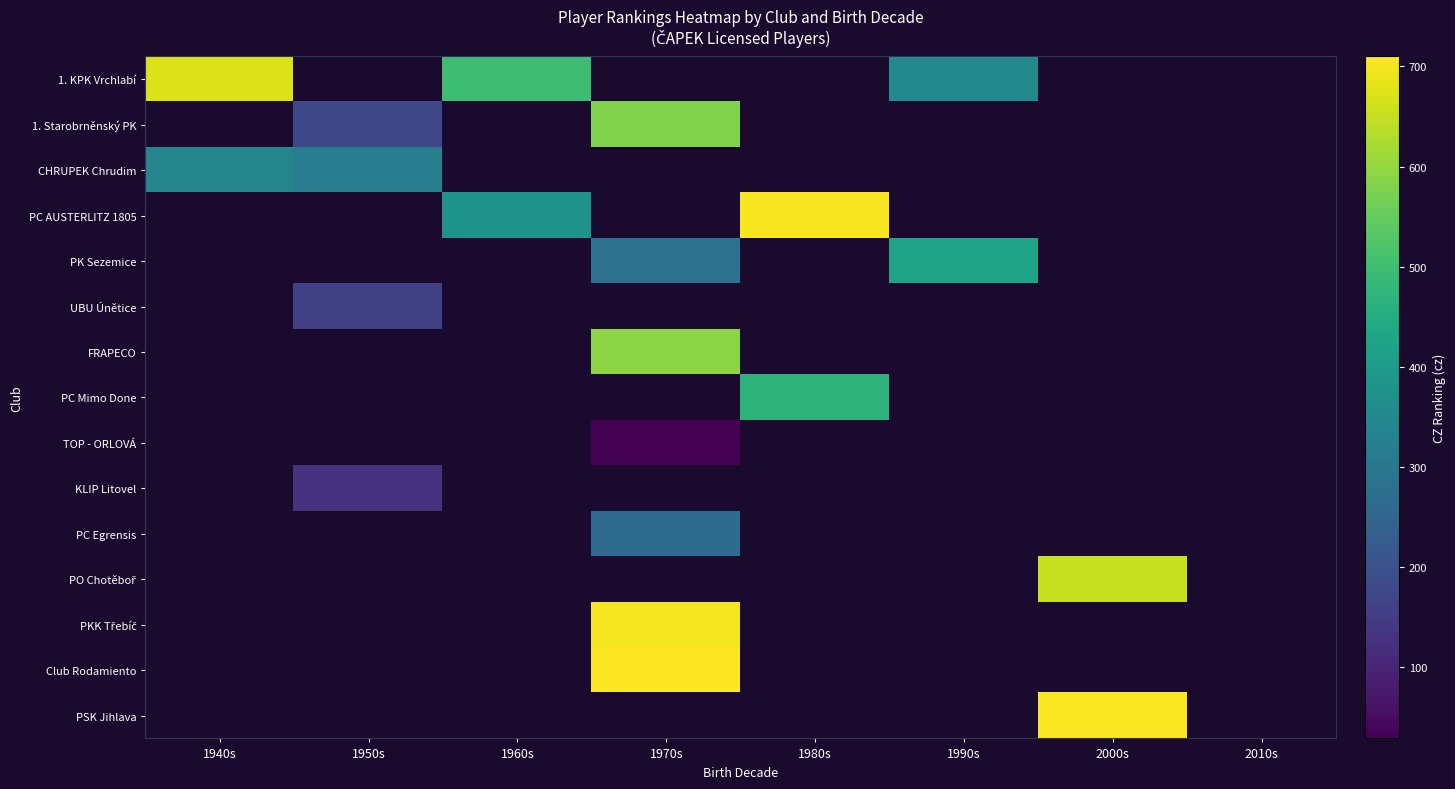

Which has a higher value, 2000s or 1960s?

1960s